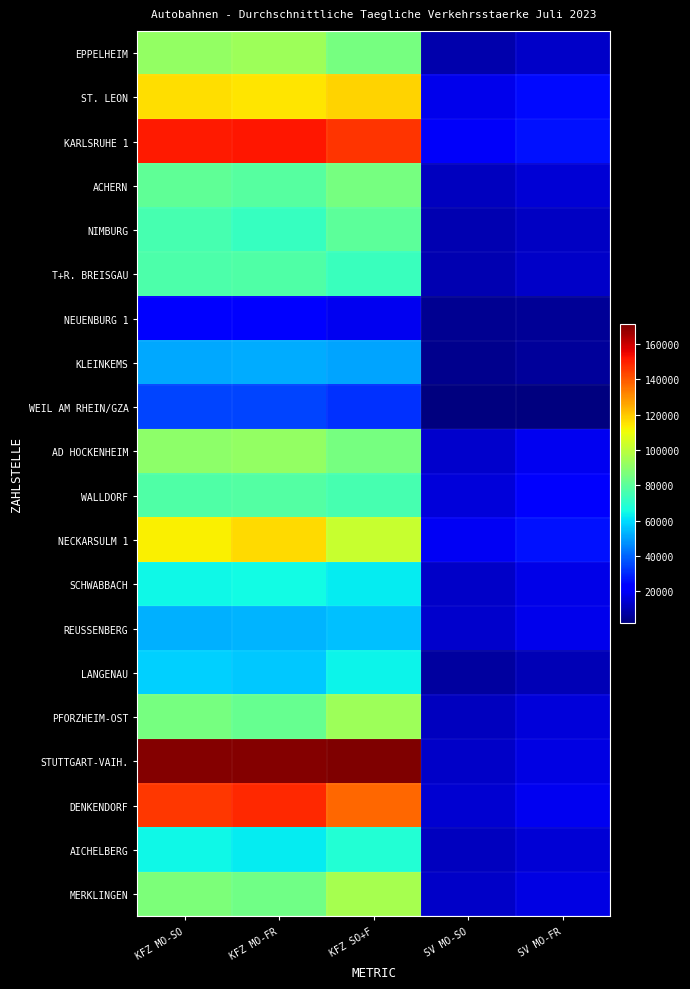

Reading left to right, extract all data points from this chart.

EPPELHEIM: KFZ MO-SO=91736	KFZ MO-FR=93773	KFZ SO+F=85592	SV MO-SO=9383	SV MO-FR=12705
ST. LEON: KFZ MO-SO=115871	KFZ MO-FR=114451	KFZ SO+F=117658	SV MO-SO=18534	SV MO-FR=24609
KARLSRUHE 1: KFZ MO-SO=151201	KFZ MO-FR=151321	KFZ SO+F=146301	SV MO-SO=20334	SV MO-FR=26053
ACHERN: KFZ MO-SO=80960	KFZ MO-FR=78753	KFZ SO+F=85891	SV MO-SO=11454	SV MO-FR=15319
NIMBURG: KFZ MO-SO=75686	KFZ MO-FR=72434	KFZ SO+F=80427	SV MO-SO=9512	SV MO-FR=12247
T+R. BREISGAU: KFZ MO-SO=76950	KFZ MO-FR=77546	KFZ SO+F=72741	SV MO-SO=9950	SV MO-FR=13196
NEUENBURG 1: KFZ MO-SO=22196	KFZ MO-FR=21846	KFZ SO+F=19127	SV MO-SO=4908	SV MO-FR=6077
KLEINKEMS: KFZ MO-SO=51549	KFZ MO-FR=51679	KFZ SO+F=50414	SV MO-SO=4709	SV MO-FR=6469
WEIL AM RHEIN/GZA: KFZ MO-SO=34548	KFZ MO-FR=34762	KFZ SO+F=31328	SV MO-SO=2130	SV MO-FR=2788
AD HOCKENHEIM: KFZ MO-SO=90519	KFZ MO-FR=91327	KFZ SO+F=85901	SV MO-SO=13967	SV MO-FR=18965
WALLDORF: KFZ MO-SO=77515	KFZ MO-FR=78650	KFZ SO+F=75831	SV MO-SO=15687	SV MO-FR=20755
NECKARSULM 1: KFZ MO-SO=112390	KFZ MO-FR=116709	KFZ SO+F=102332	SV MO-SO=19625	SV MO-FR=26506
SCHWABBACH: KFZ MO-SO=64734	KFZ MO-FR=65411	KFZ SO+F=62695	SV MO-SO=12881	SV MO-FR=17349
REUSSENBERG: KFZ MO-SO=52908	KFZ MO-FR=53004	KFZ SO+F=55263	SV MO-SO=13757	SV MO-FR=18162
LANGENAU: KFZ MO-SO=58088	KFZ MO-FR=56243	KFZ SO+F=64091	SV MO-SO=7393	SV MO-FR=10164
PFORZHEIM-OST: KFZ MO-SO=85365	KFZ MO-FR=82454	KFZ SO+F=93659	SV MO-SO=11745	SV MO-FR=15362
STUTTGART-VAIH.: KFZ MO-SO=169824	KFZ MO-FR=170110	KFZ SO+F=171060	SV MO-SO=12801	SV MO-FR=17193
DENKENDORF: KFZ MO-SO=145593	KFZ MO-FR=147966	KFZ SO+F=137146	SV MO-SO=14113	SV MO-FR=18769
AICHELBERG: KFZ MO-SO=64558	KFZ MO-FR=62790	KFZ SO+F=68484	SV MO-SO=11417	SV MO-FR=14838
MERKLINGEN: KFZ MO-SO=87179	KFZ MO-FR=83994	KFZ SO+F=95607	SV MO-SO=12805	SV MO-FR=16834